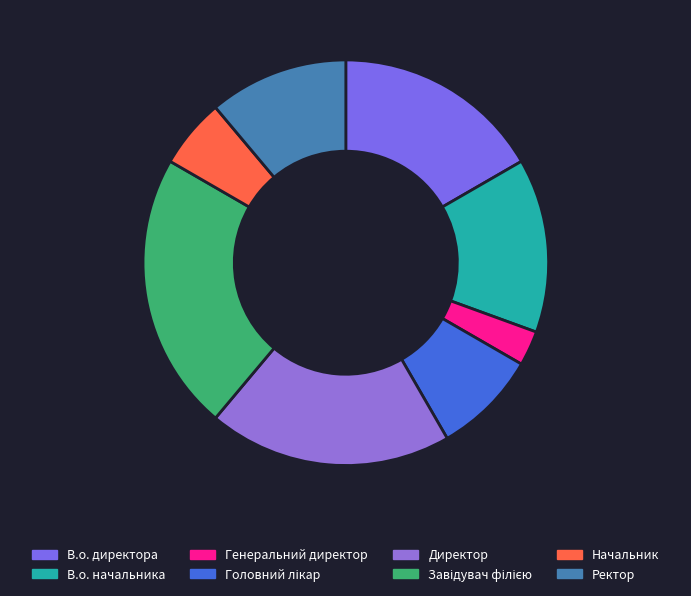

What is the smallest slice in the pie chart?

Генеральний директор